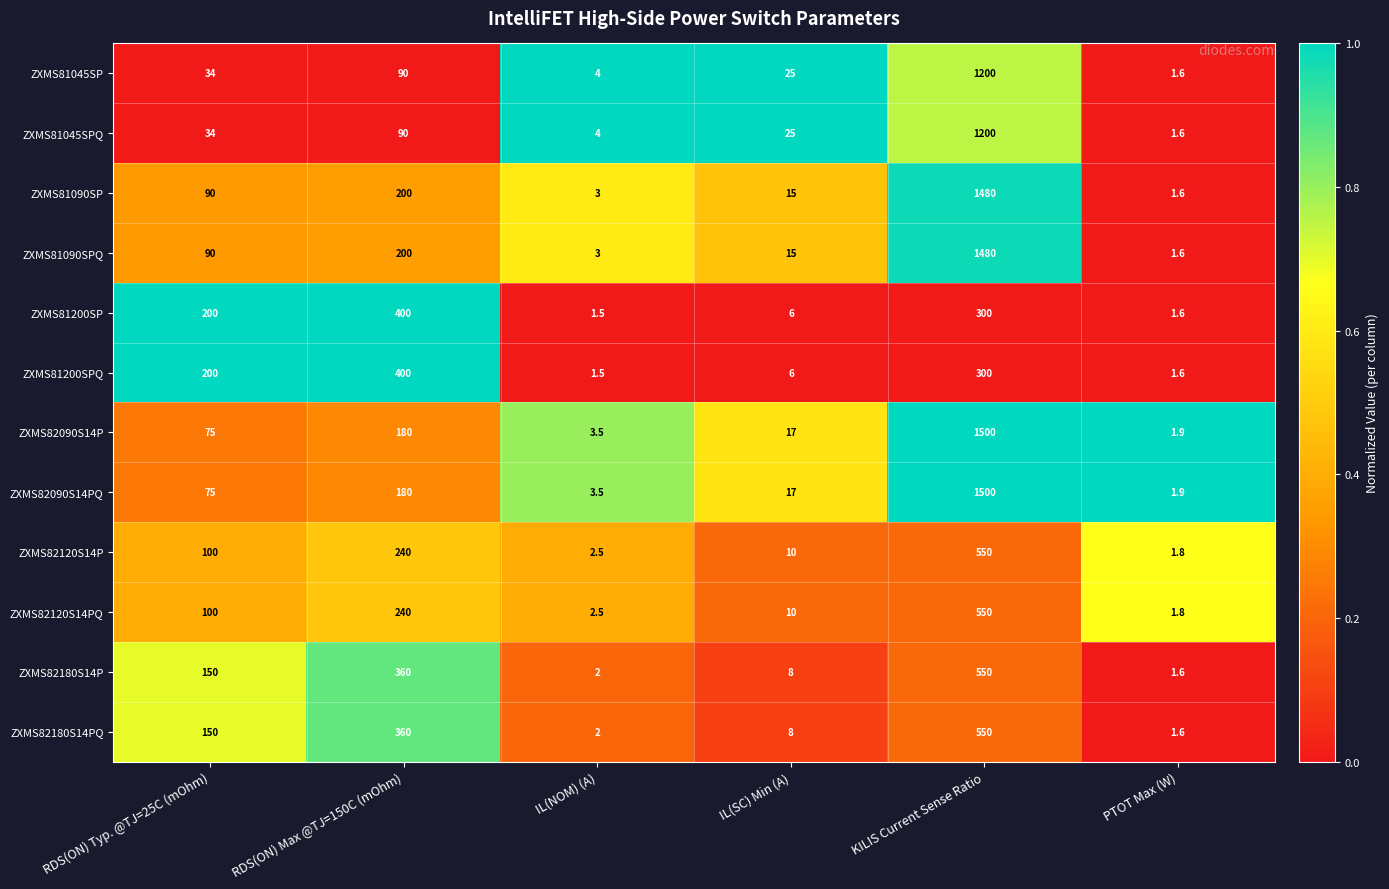

How many series are shown in this chart?

12